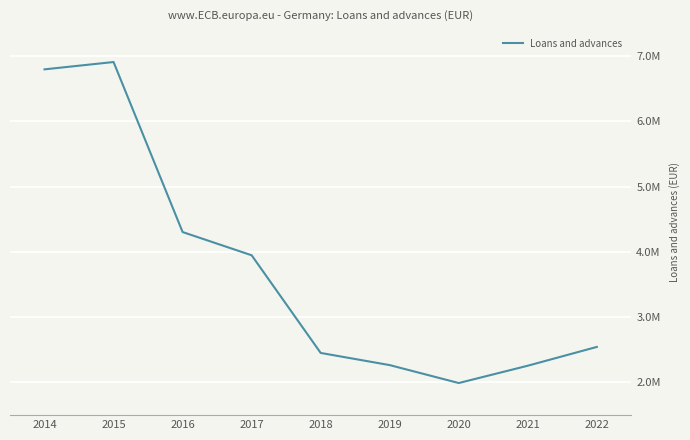

Where is the data nearest to the value 4448103?

2016